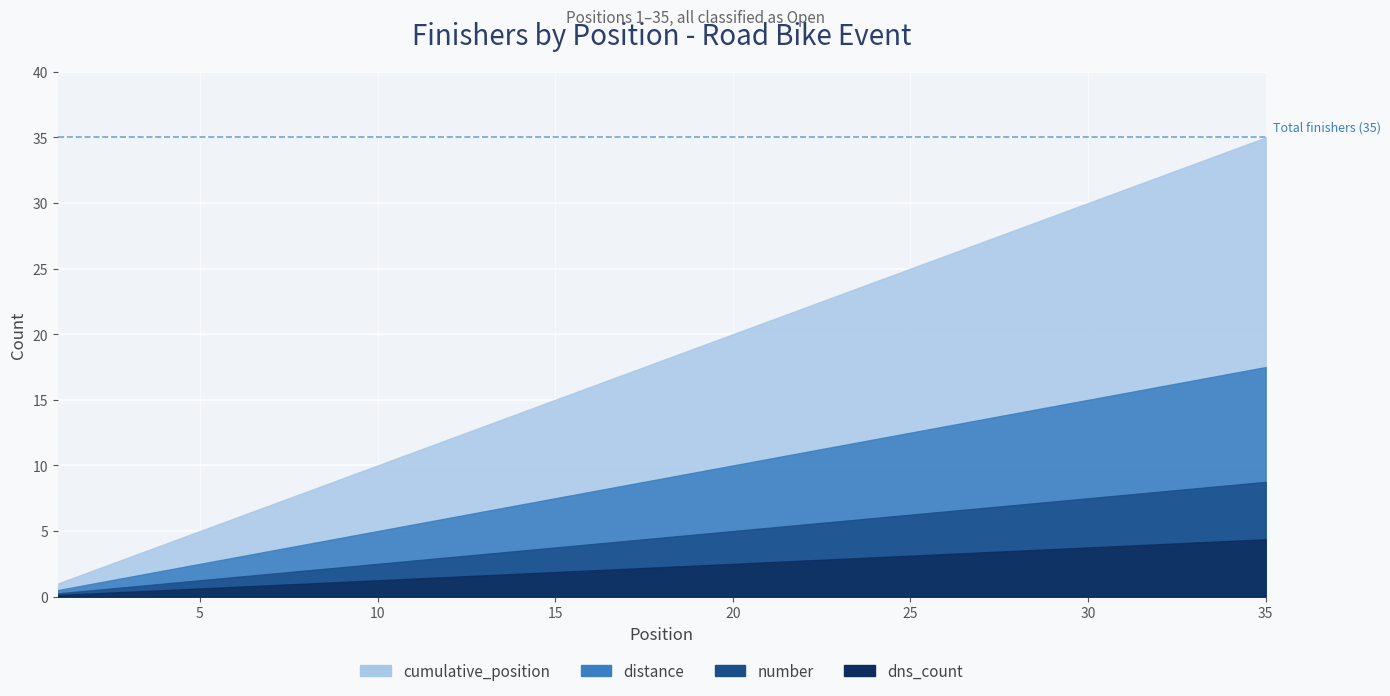

Where is dns_count nearest to the value 0?

1